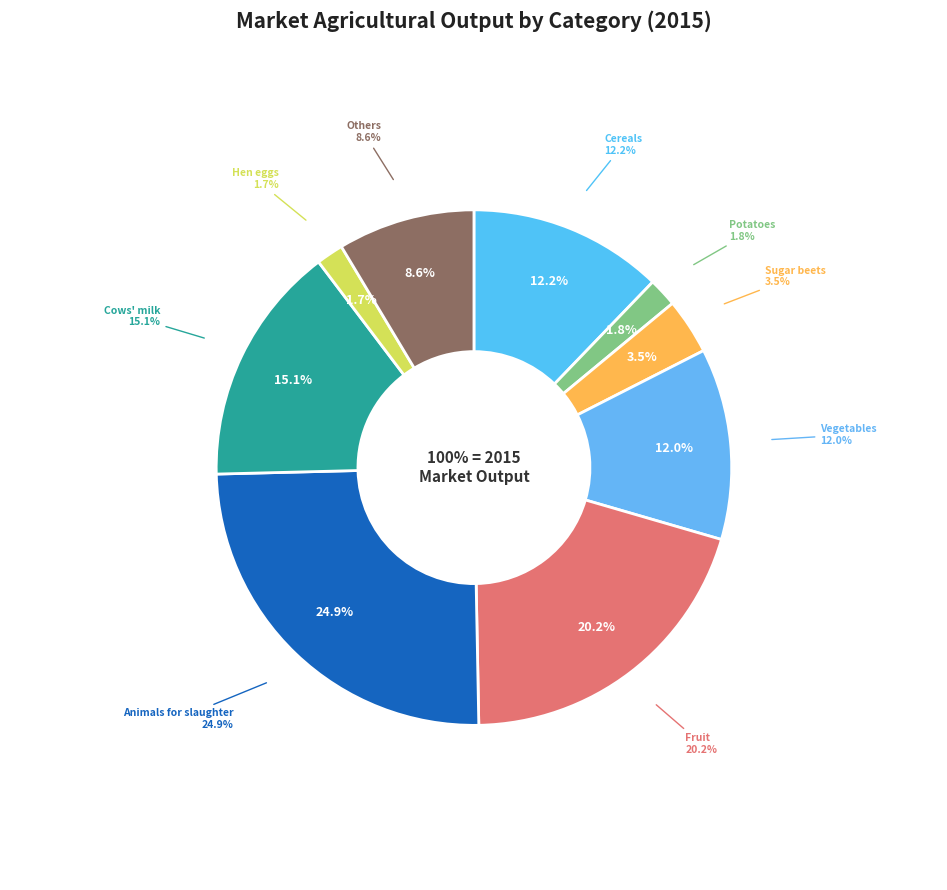

To the nearest percent, what is the difference between the Sugar beets and Potatoes slice percentages?

2%